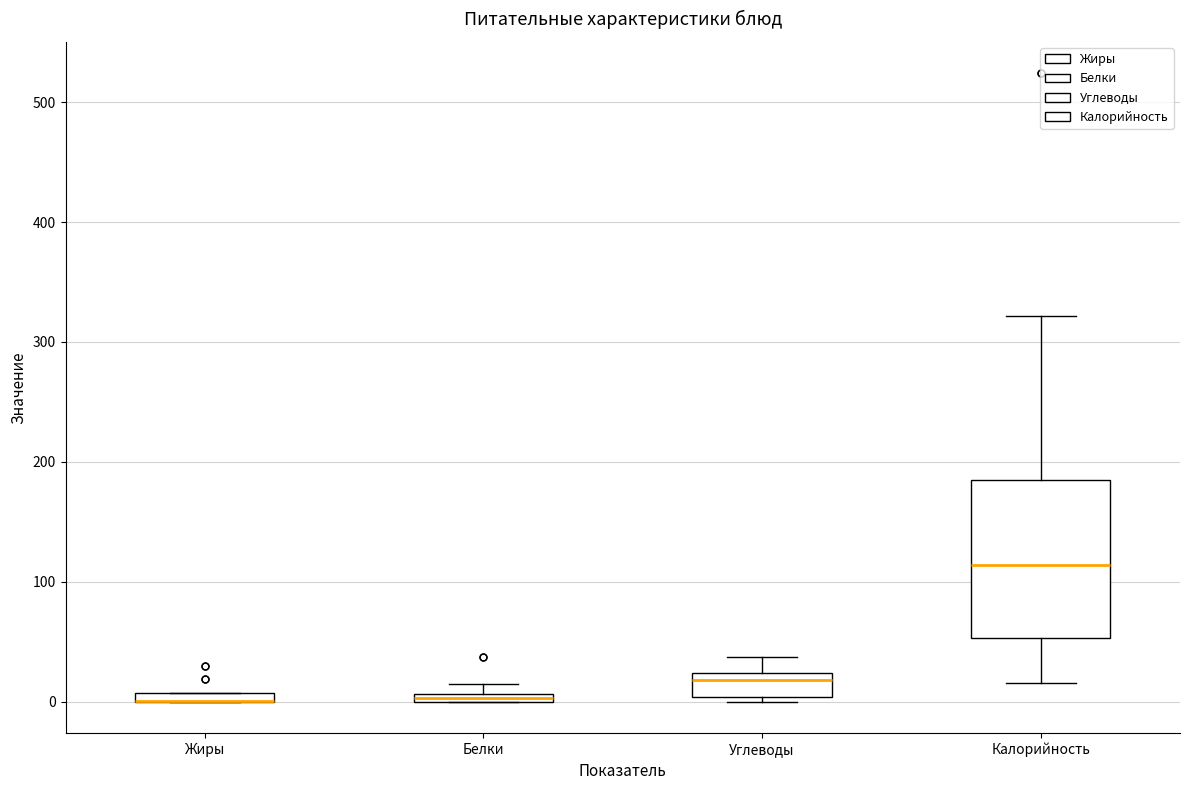

Comparing the boxes themselves (not the whiskers), which one is the tallest?

Калорийность